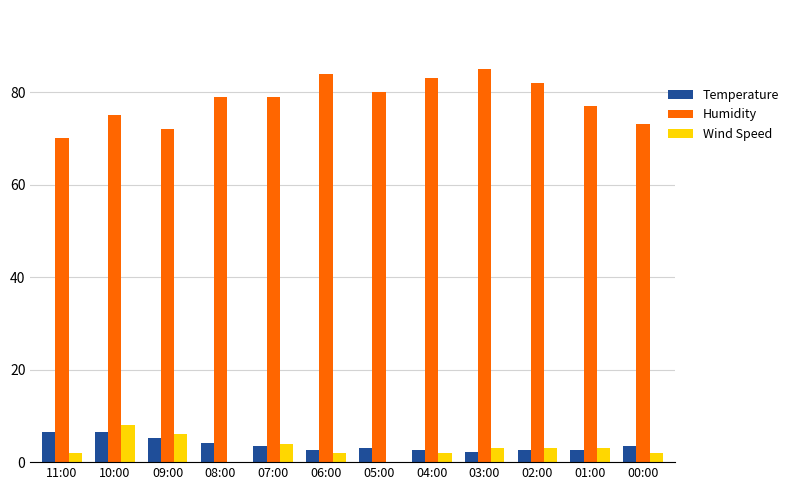

True or false: Temperature has a value of 3.5 at 00:00.

True